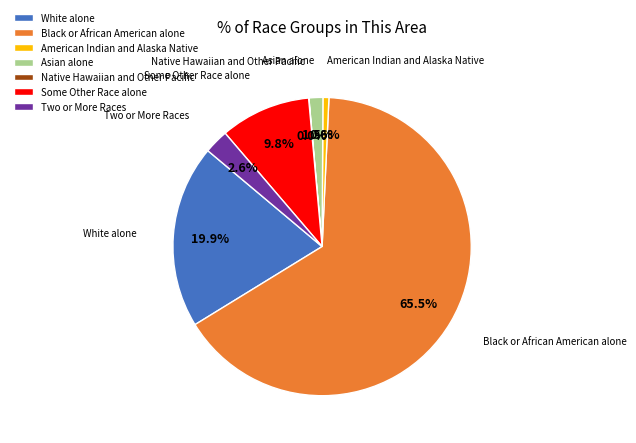

To the nearest percent, what portion does American Indian and Alaska Native represent?

1%